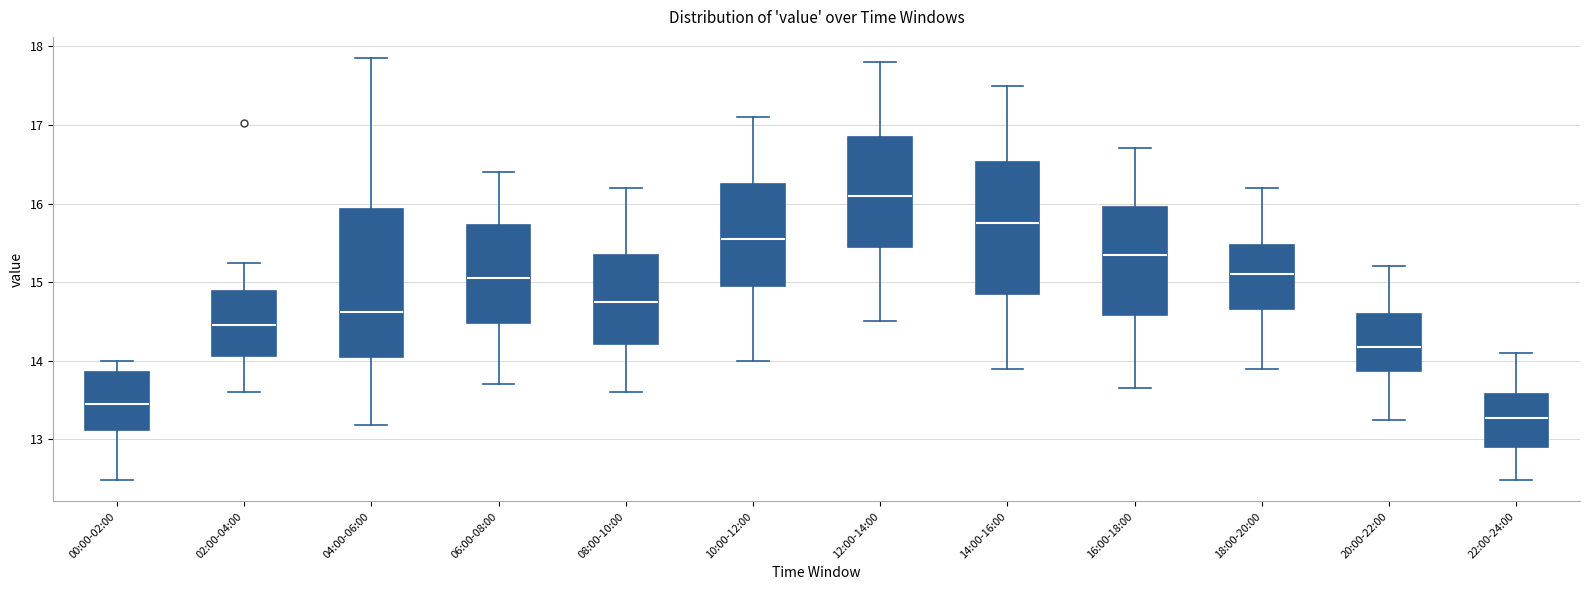

Which box's median line is the lowest?

22:00-24:00